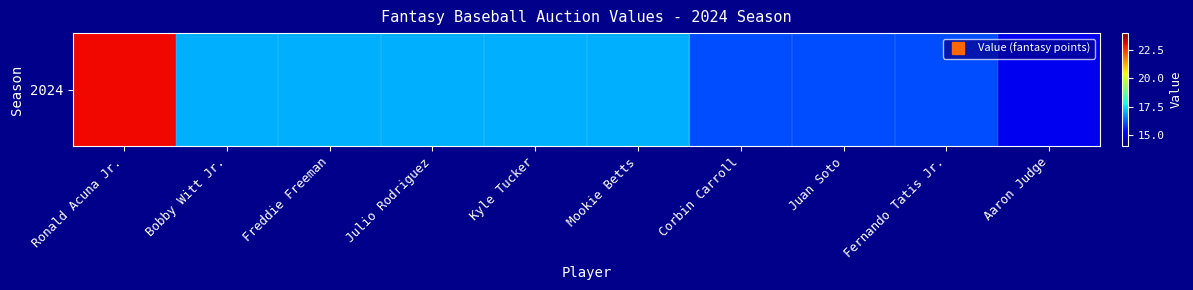

Reading left to right, what are all the values shown in this chart?

Ronald Acuna Jr.=23	Bobby Witt Jr.=17	Freddie Freeman=17	Julio Rodriguez=17	Kyle Tucker=17	Mookie Betts=17	Corbin Carroll=16	Juan Soto=16	Fernando Tatis Jr.=16	Aaron Judge=15